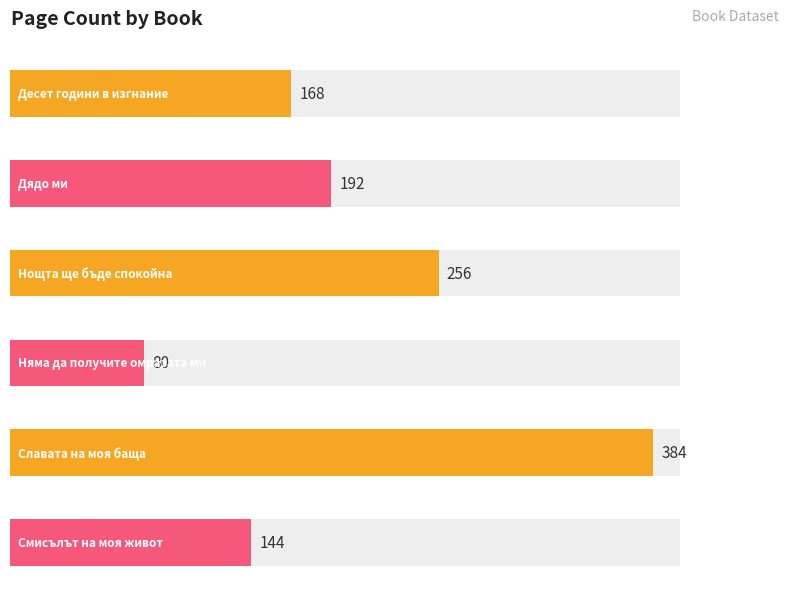

How many values exceed 192?

2